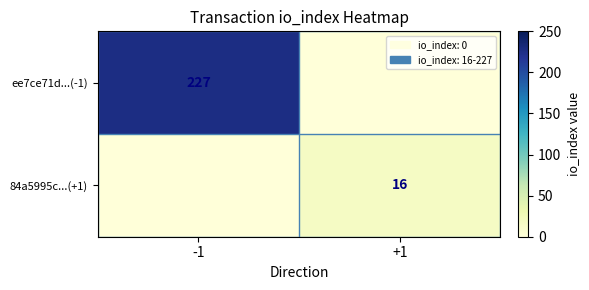

Is it true that ee7ce71d...(-1) equals 227 at -1?

True